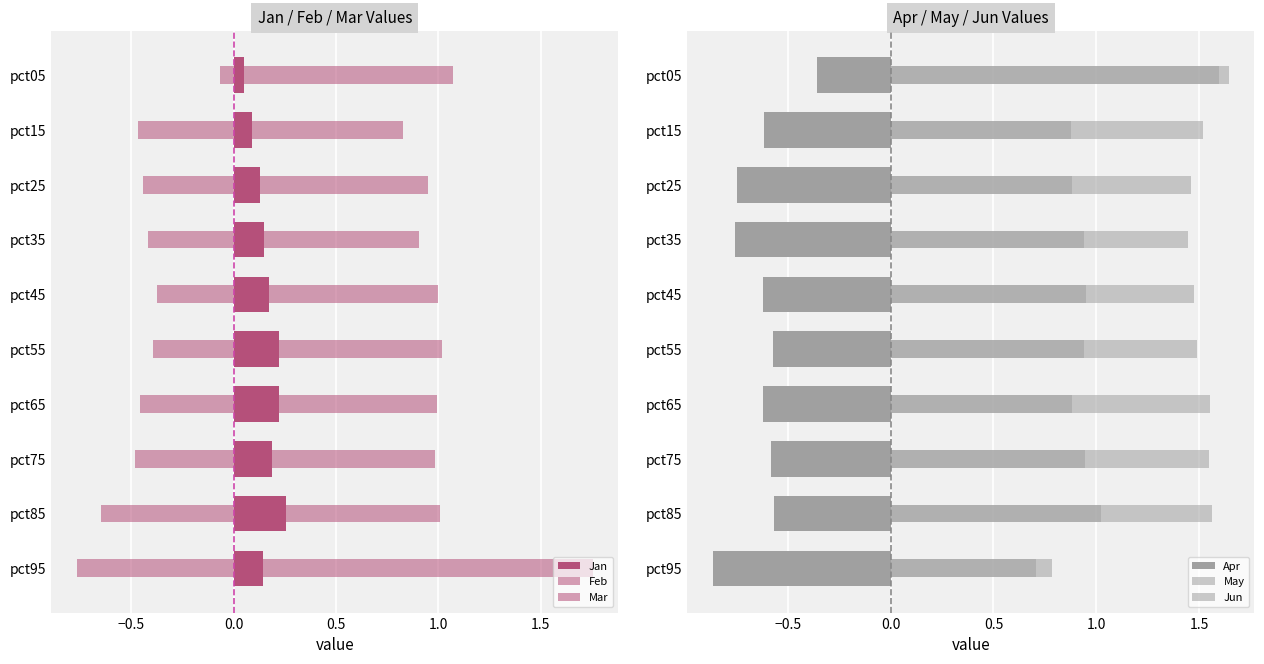

What are all the series names shown in the legend?

Jan, Feb, Mar, Apr, May, Jun